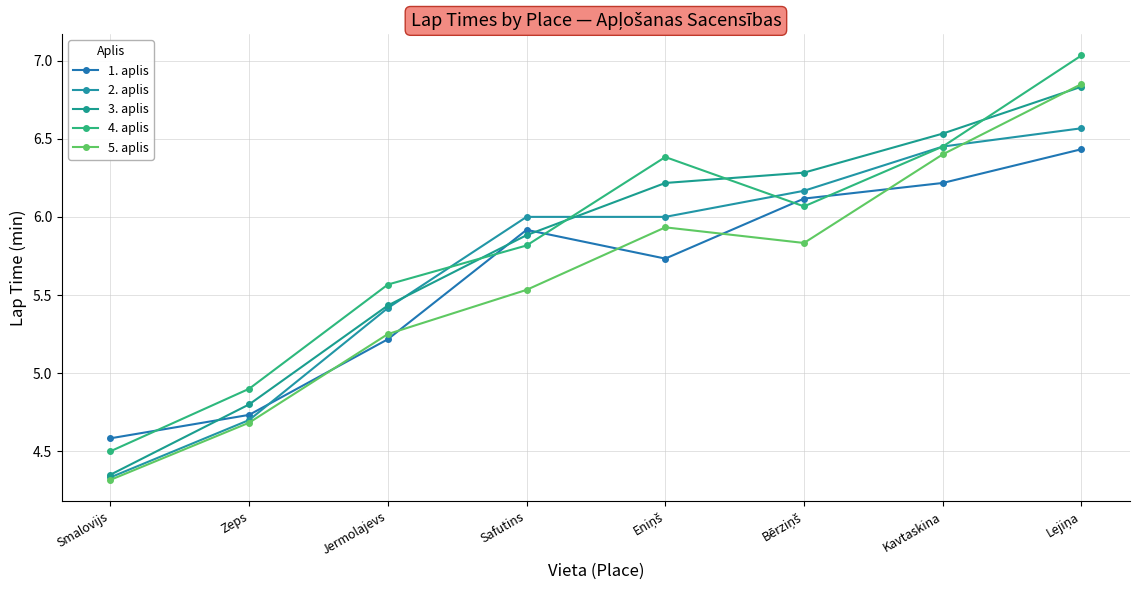

Does the chart have visible grid lines?

Yes